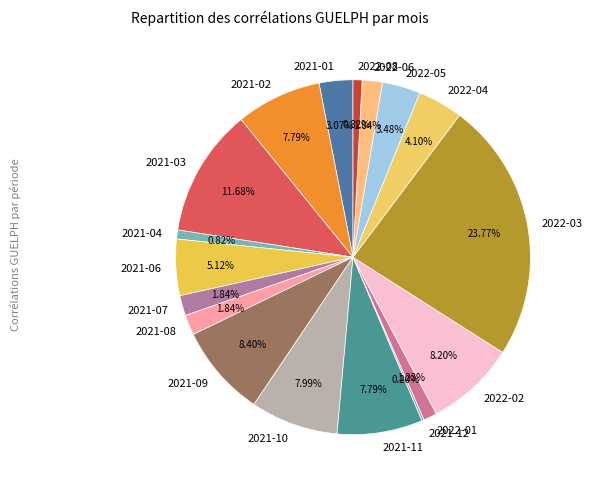

To the nearest percent, what is the difference between the largest and smallest slice percentages?

24%